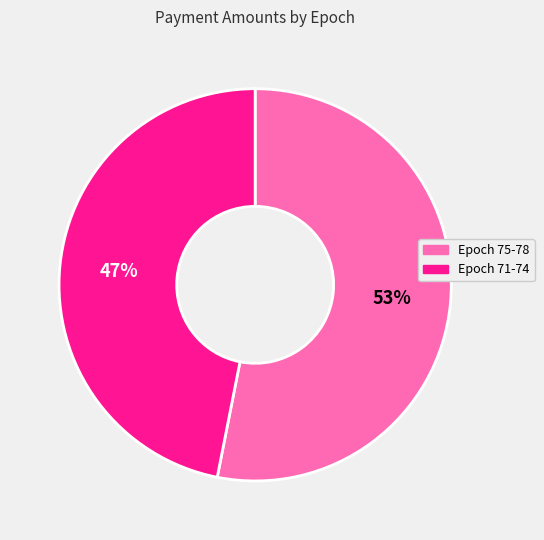

To the nearest percent, what is the average slice percentage?

50%